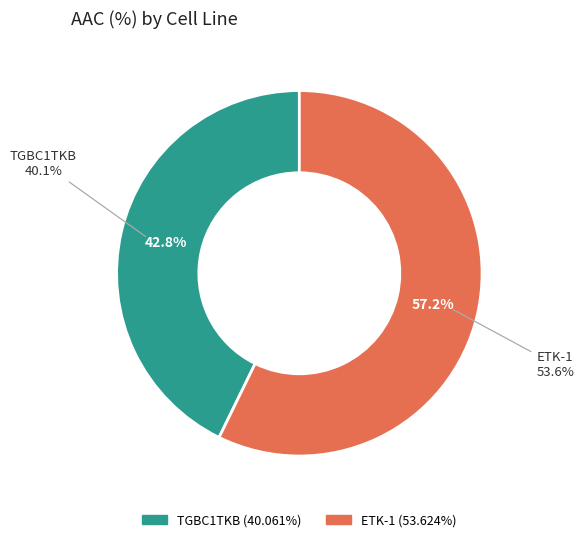

To the nearest percent, what is the combined percentage of TGBC1TKB and ETK-1?

100%